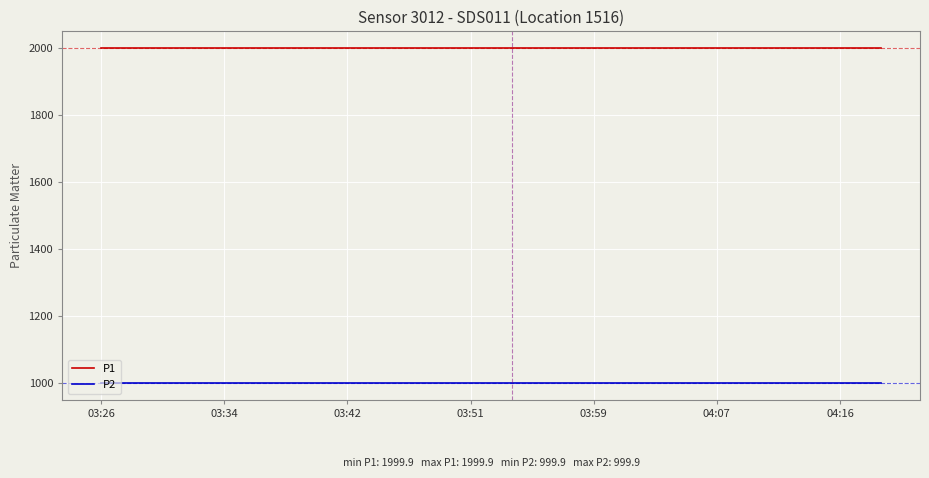

Does the chart have visible grid lines?

Yes